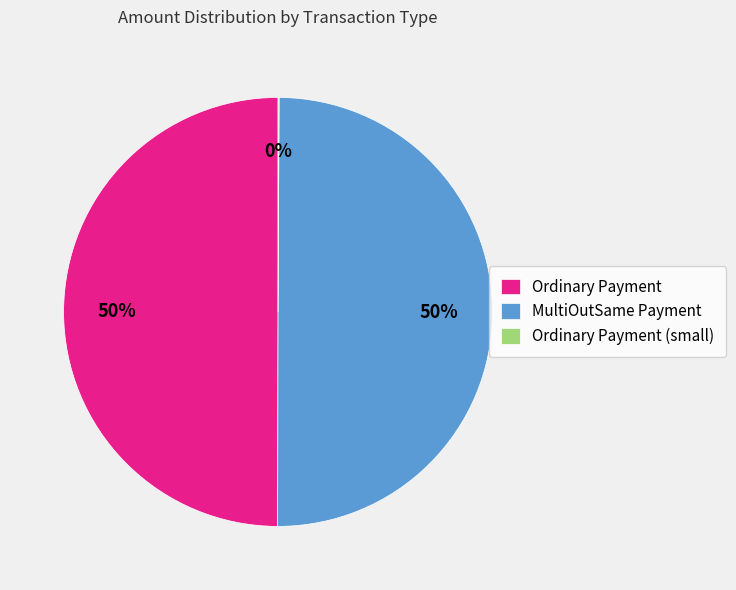

To the nearest percent, what is the average slice percentage?

33%